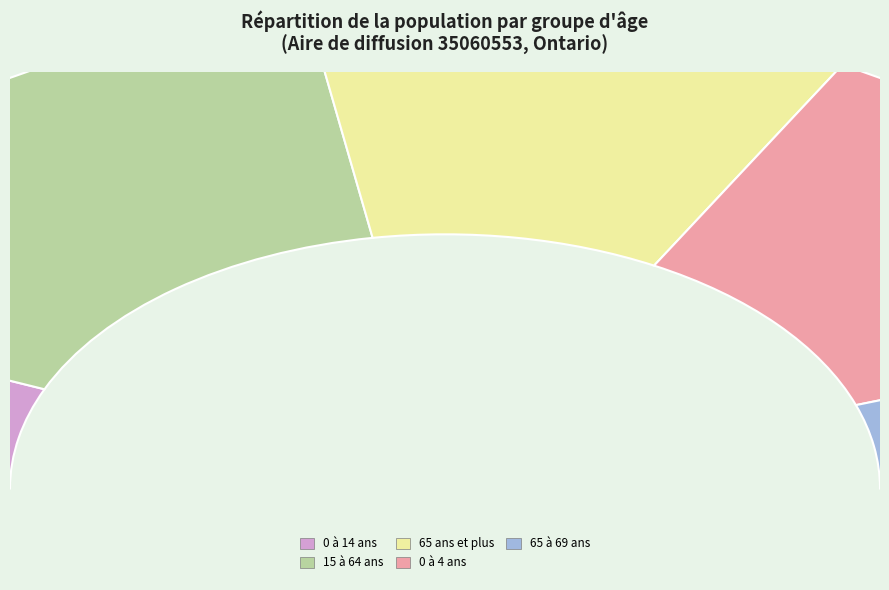

Which slice is the largest?

15 à 64 ans